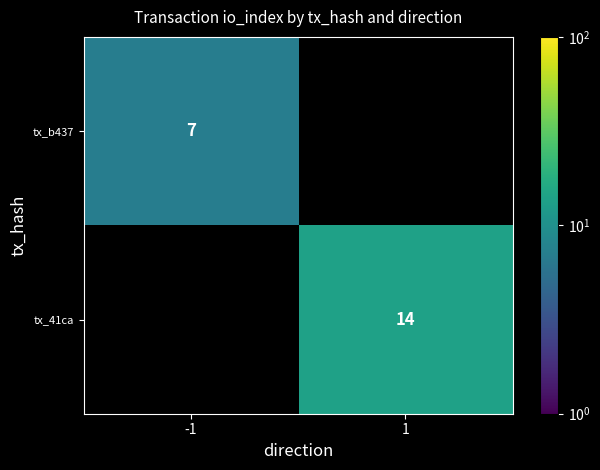

What is the minimum value shown in the chart?

7.0